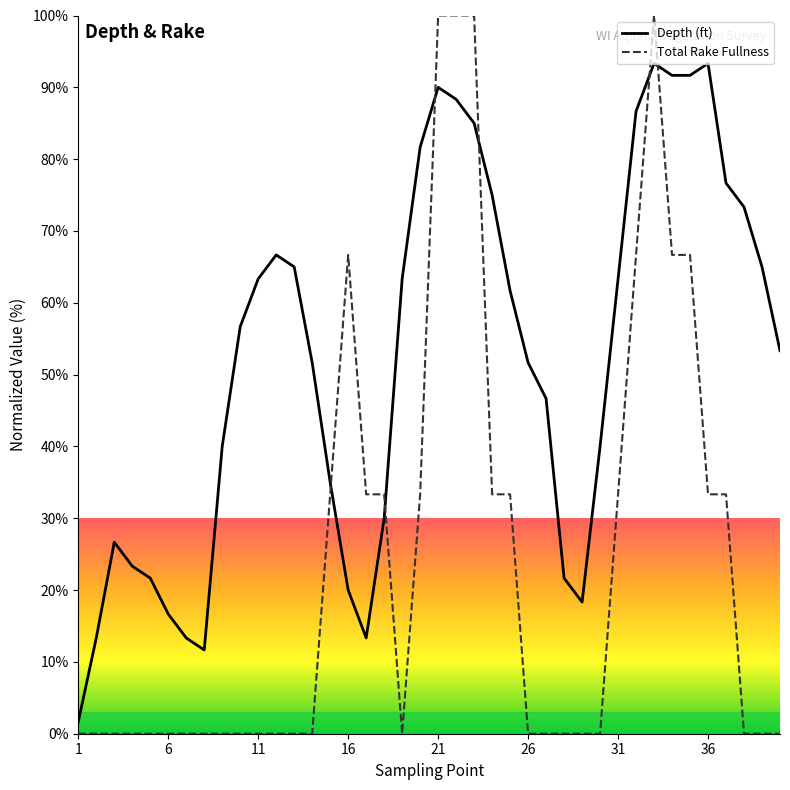

Is the value of Total_Rake_Fullness at 29 greater than the value of Depth (ft) at 2?

No